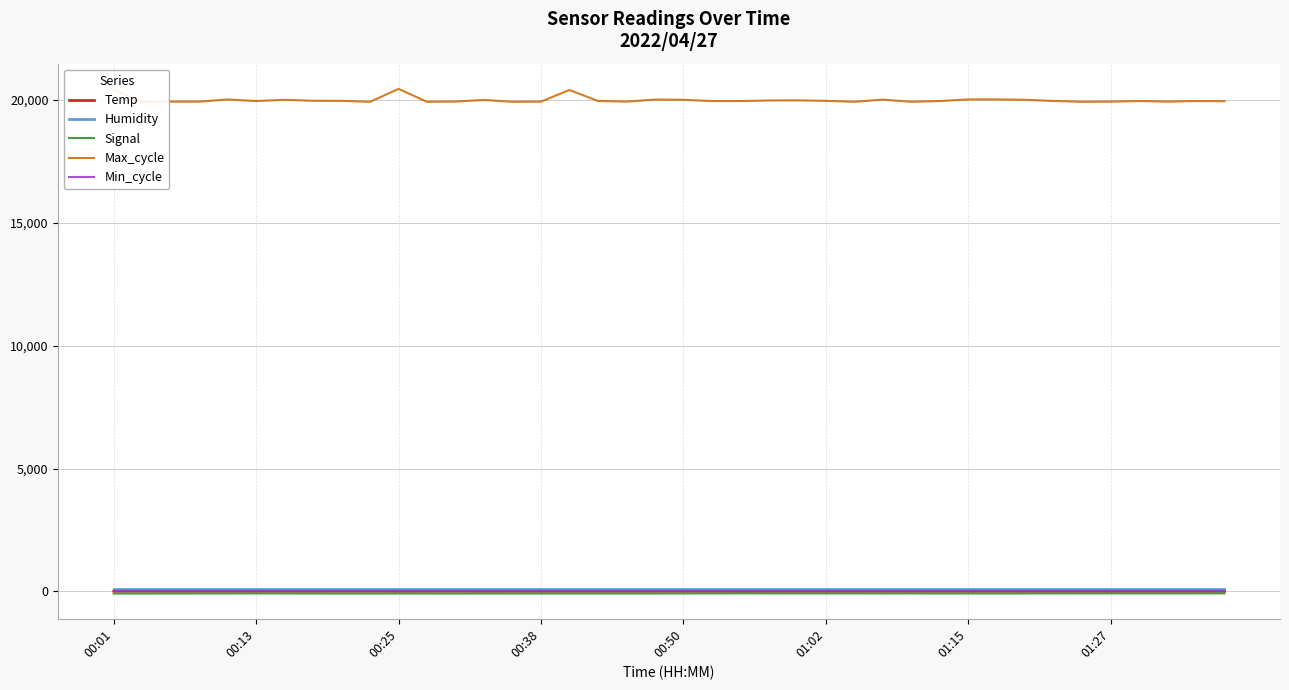

Reading left to right, what are all the values shown in this chart?

Temp: 7.8	7.8	7.8	7.8	7.8	7.8	7.8	7.8	7.9	7.8	7.7	7.7	7.7	7.6	7.6	7.6	7.6	7.6	7.6	7.5	7.4	7.4	7.3	7.3	7.4	7.3	7.2	7.2	7.1	7.1	7.1	7.0	7.0	7.0	7.0	7.0	6.9	6.8	6.8	6.8
Humidity: 99.9	99.9	99.9	99.9	99.9	99.9	99.9	99.9	99.9	99.9	99.9	99.9	99.9	99.9	99.9	99.9	99.9	99.9	99.9	99.9	99.9	99.9	99.9	99.9	99.9	99.9	99.9	99.9	99.9	99.9	99.9	99.9	99.9	99.9	99.9	99.9	99.9	99.9	99.9	99.9
Signal: -88.0	-88.0	-86.0	-84.0	-84.0	-83.0	-84.0	-86.0	-88.0	-88.0	-86.0	-87.0	-88.0	-86.0	-87.0	-86.0	-86.0	-86.0	-86.0	-85.0	-84.0	-82.0	-80.0	-81.0	-82.0	-83.0	-83.0	-84.0	-83.0	-85.0	-84.0	-85.0	-84.0	-81.0	-82.0	-81.0	-82.0	-83.0	-81.0	-81.0
Max_cycle: 20410.0	19925.0	19932.0	19932.0	20020.0	19957.0	20008.0	19968.0	19964.0	19926.0	20451.0	19926.0	19936.0	20001.0	19925.0	19933.0	20408.0	19960.0	19933.0	20016.0	20008.0	19956.0	19956.0	19980.0	19984.0	19965.0	19925.0	20016.0	19926.0	19956.0	20023.0	20023.0	20008.0	19960.0	19925.0	19932.0	19957.0	19932.0	19956.0	19951.0
Min_cycle: 28.0	28.0	28.0	28.0	28.0	28.0	28.0	28.0	28.0	28.0	28.0	28.0	28.0	28.0	28.0	28.0	28.0	28.0	28.0	28.0	28.0	28.0	28.0	28.0	28.0	28.0	28.0	28.0	28.0	28.0	28.0	28.0	28.0	28.0	28.0	28.0	28.0	28.0	28.0	28.0